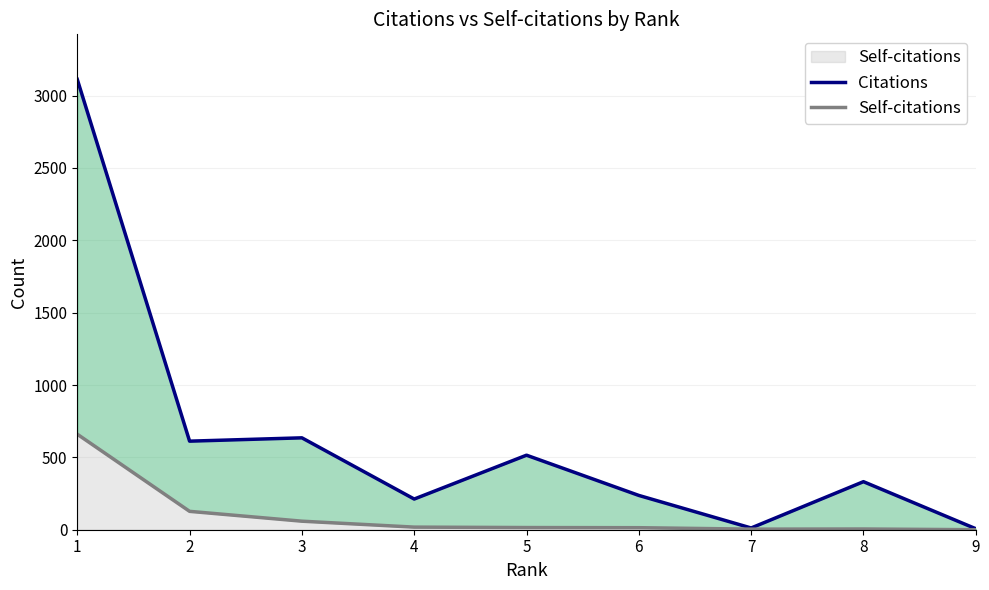

The value of Citations at 6 is 410. True or false?

False